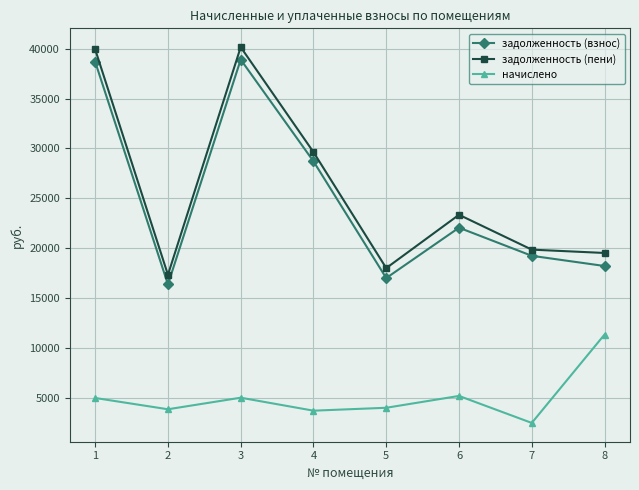

True or false: задолженность (взнос) and задолженность (пени) cross at least once.

False